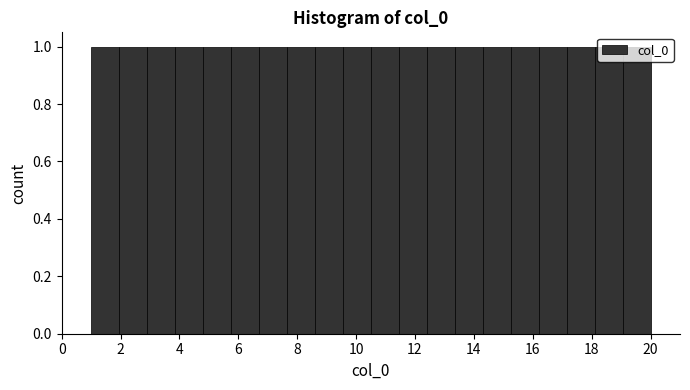

Reading left to right, list every bar in this chart as the range it spans on the x-axis followed by its height. Neither the bar edges nor the heights are printed on the chart, so give them approximately, as read against the axes.

1.00 to 1.95: 1
1.95 to 2.90: 1
2.90 to 3.85: 1
3.85 to 4.80: 1
4.80 to 5.75: 1
5.75 to 6.70: 1
6.70 to 7.65: 1
7.65 to 8.60: 1
8.60 to 9.55: 1
9.55 to 10.50: 1
10.50 to 11.45: 1
11.45 to 12.40: 1
12.40 to 13.35: 1
13.35 to 14.30: 1
14.30 to 15.25: 1
15.25 to 16.20: 1
16.20 to 17.15: 1
17.15 to 18.10: 1
18.10 to 19.05: 1
19.05 to 20.00: 1